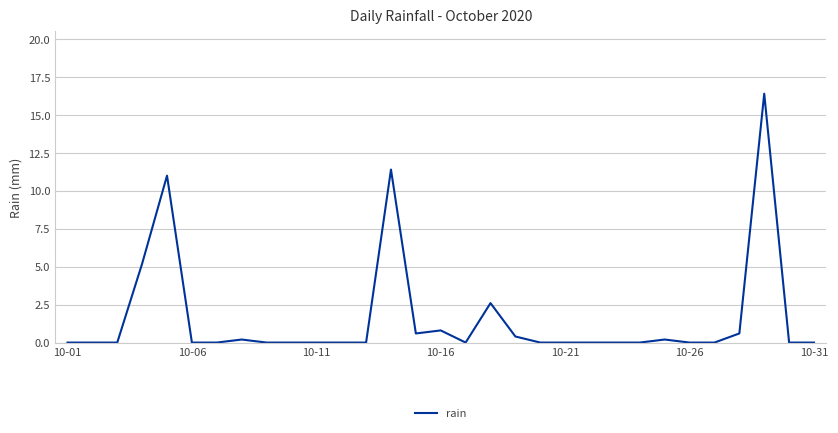

Is this an area chart (filled region under the line)?

No